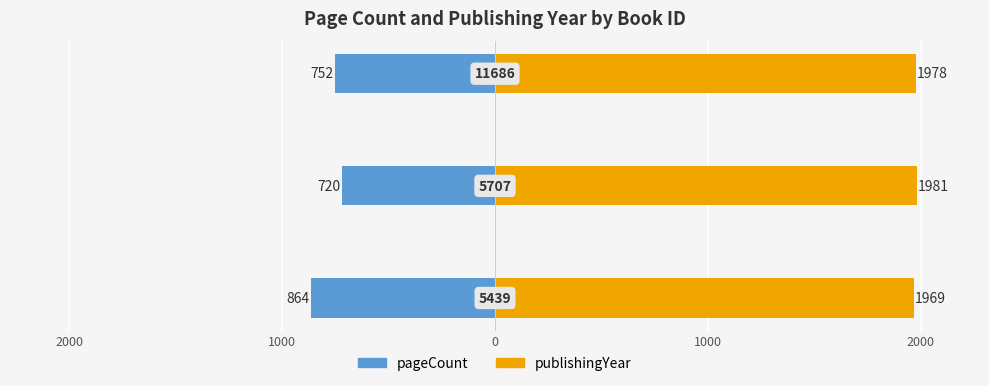

What is the lowest value of the publishingYear series?

1969